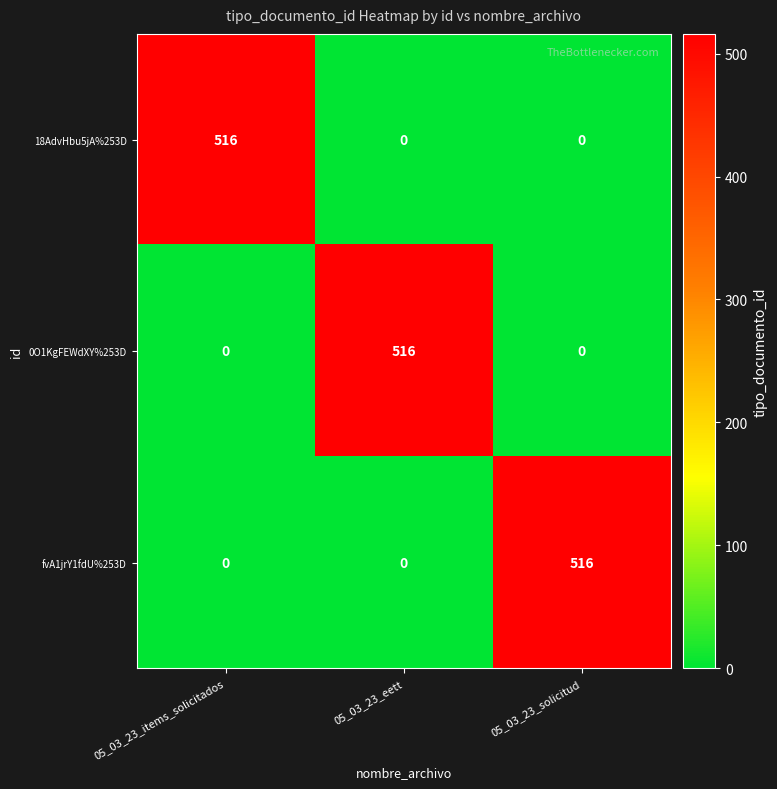

Is it true that 0O1KgFEWdXY%253D equals 0 at 05_03_23_items_solicitados?

True